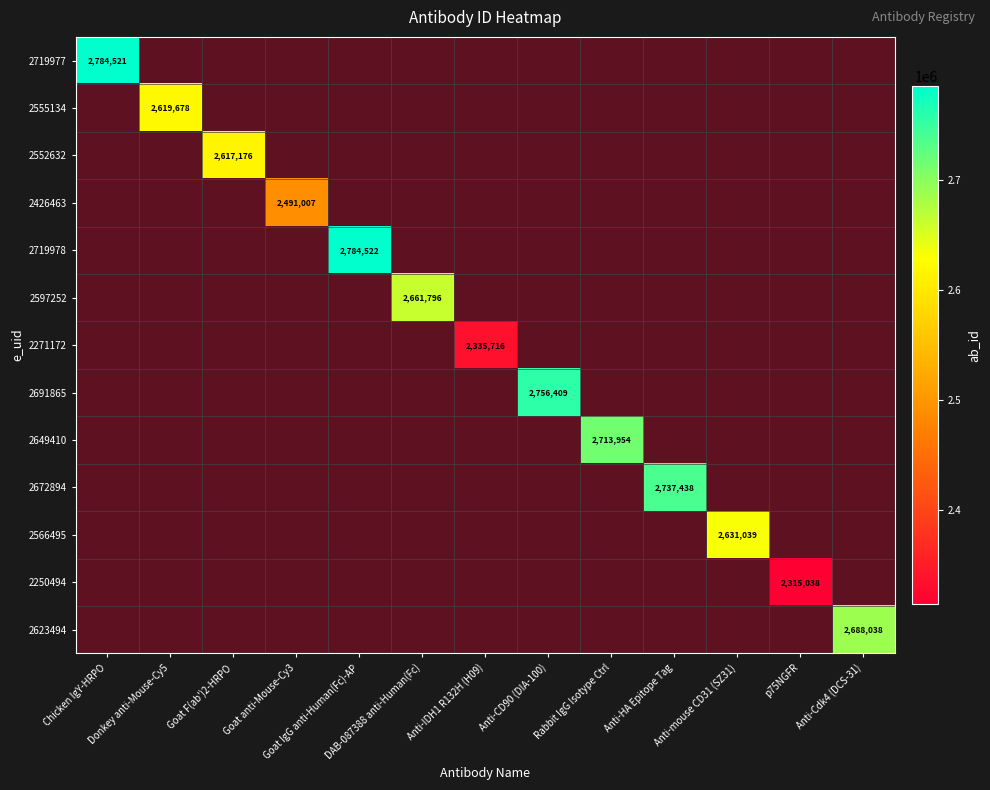

Which has a higher value, p75NGFR or Anti-mouse CD31 (SZ31)?

Anti-mouse CD31 (SZ31)